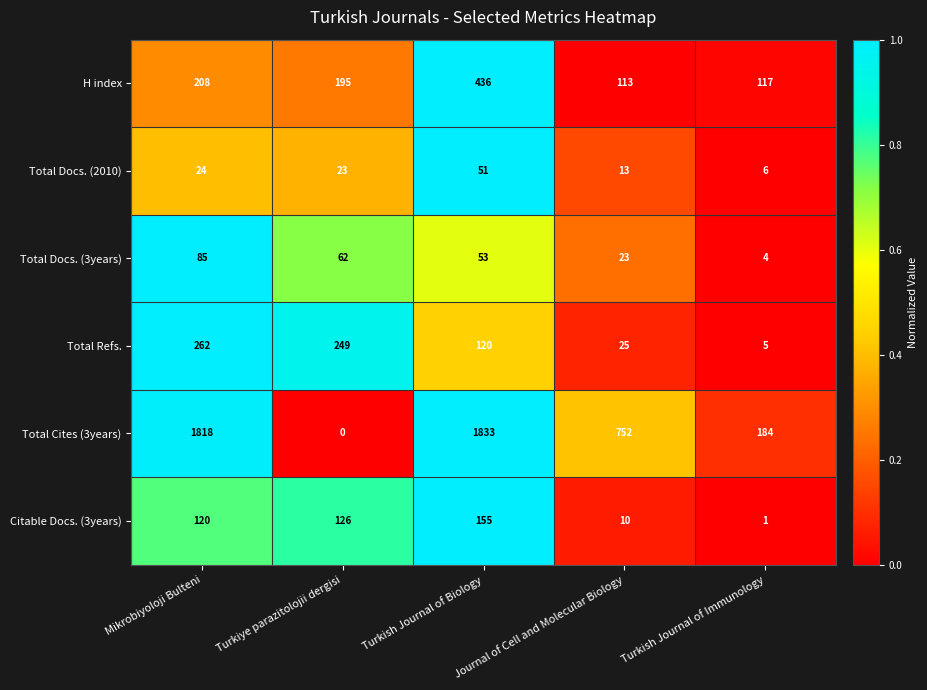

What is the difference between the second highest and minimum values in the Total Docs. (3years) series?

58